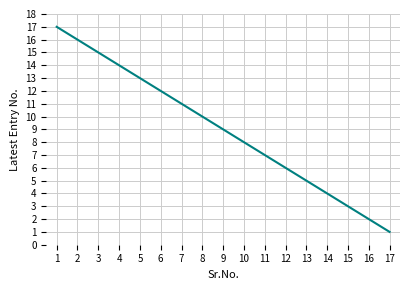

True or false: the data shows 11 at 10.

False